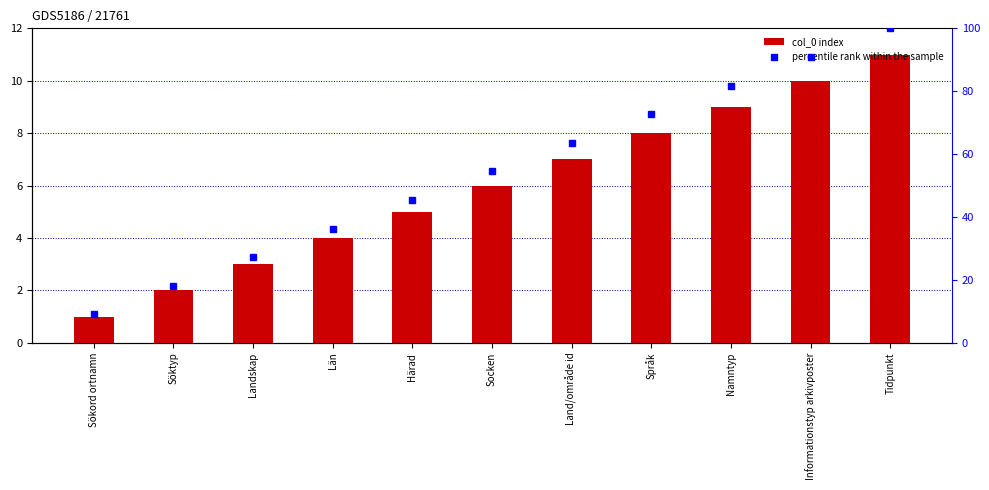

What is the maximum value shown in the chart?

100.0